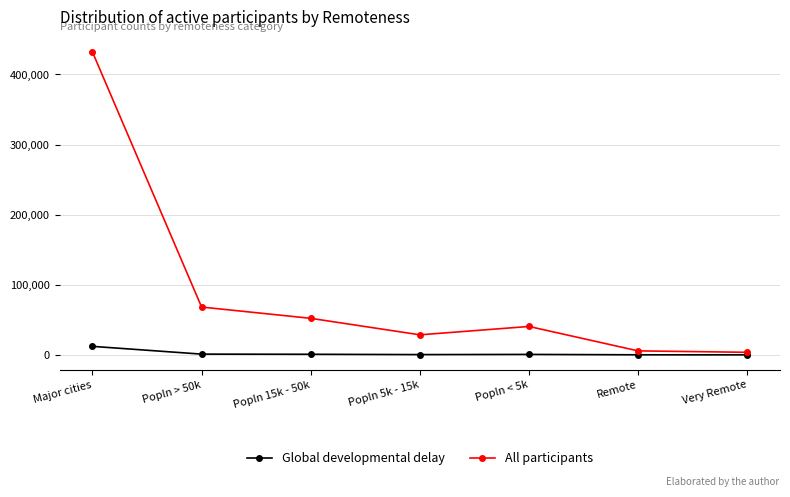

Where is All participants nearest to the value 217906?

Popln > 50k